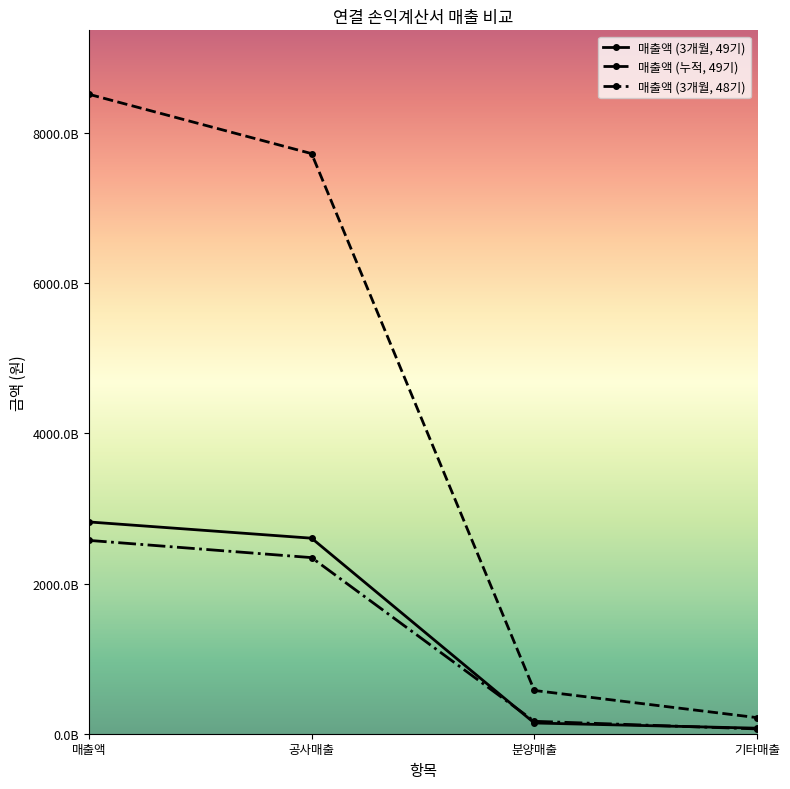

Is it true that 매출액 (3개월, 48기) equals 2345233639848 at 공사매출?

True